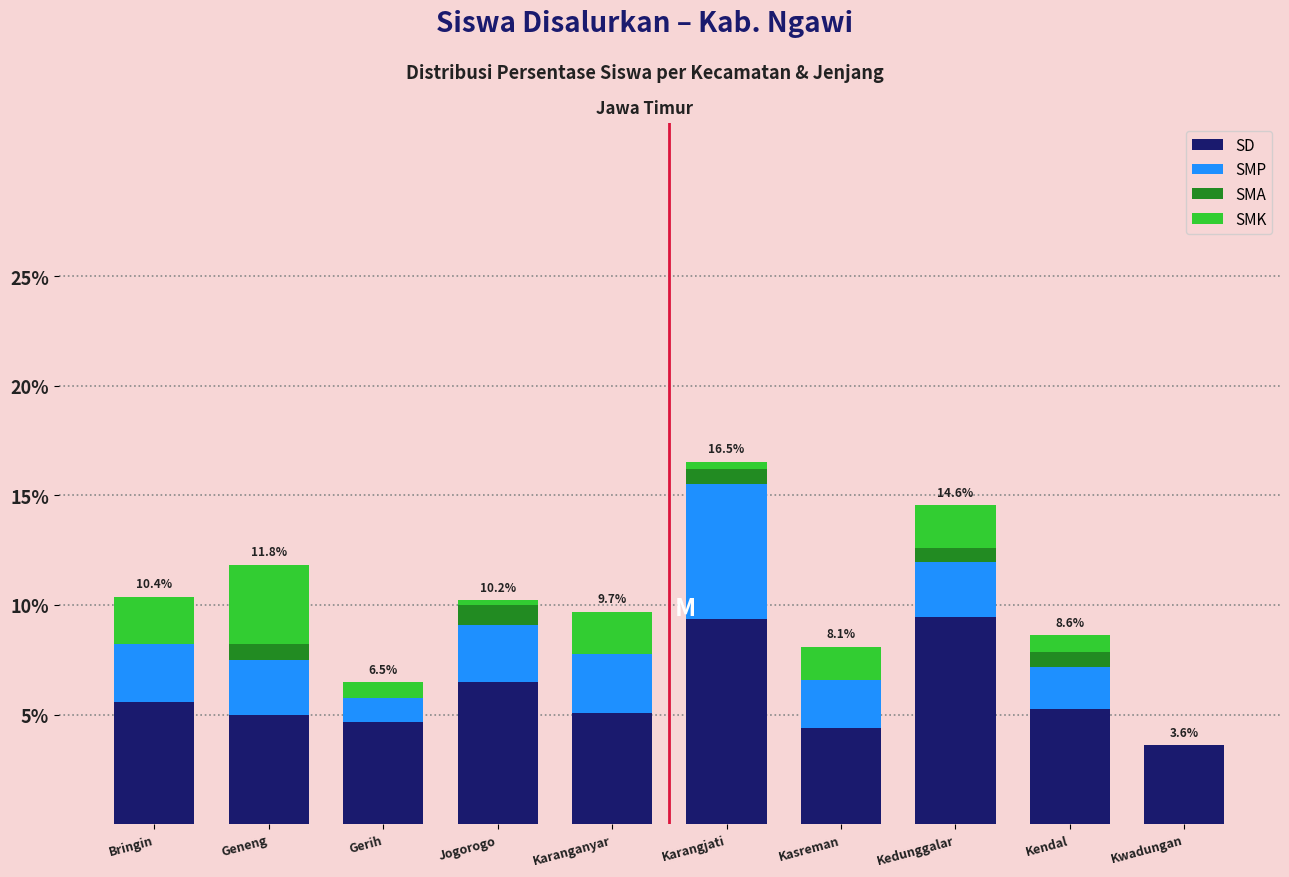

The SD series shows 5.3 at Kendal. True or false?

True